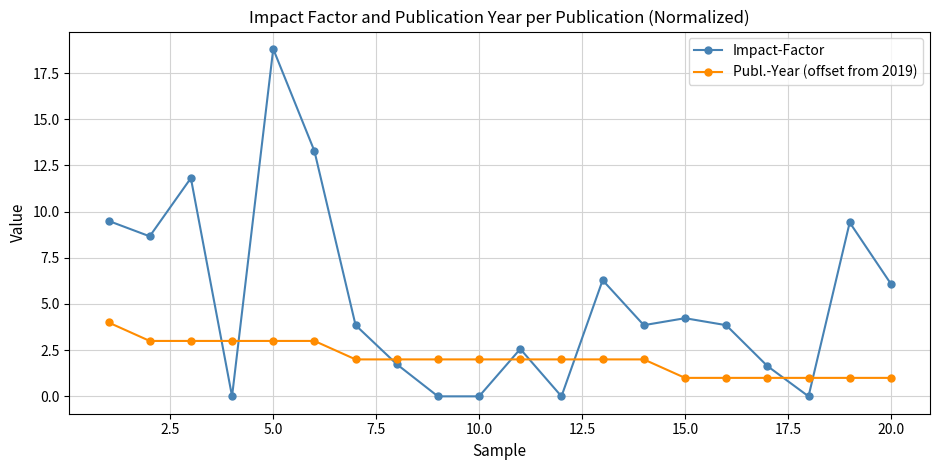

What are all the series names shown in the legend?

Impact-Factor, Publ.-Year (offset from 2019)